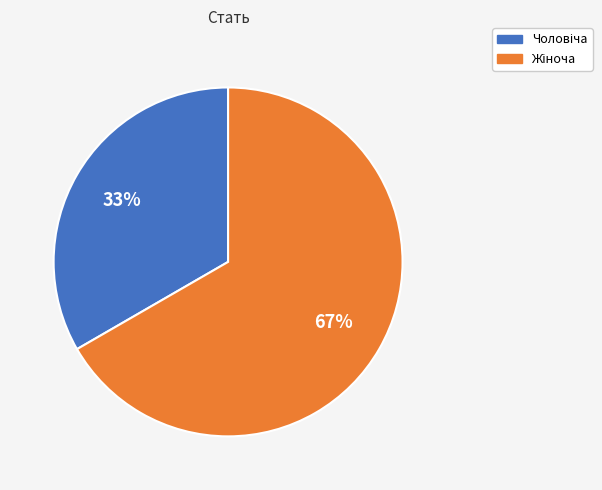

Is there a majority slice in this chart?

Yes